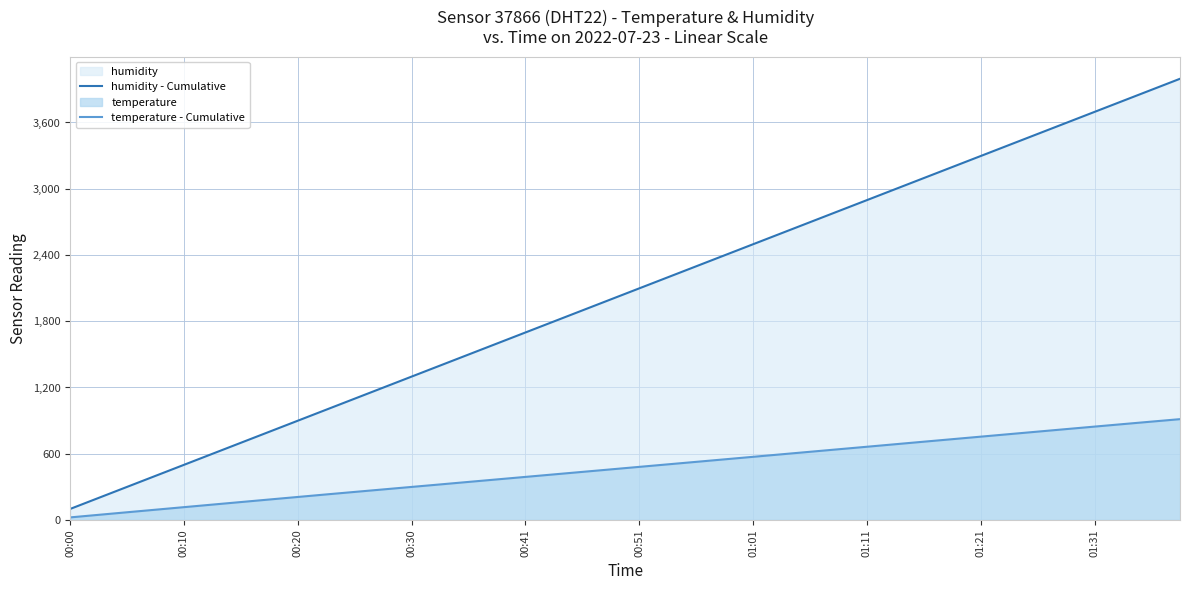

What is the difference between the second highest and minimum values in the temperature - Cumulative series?

867.5